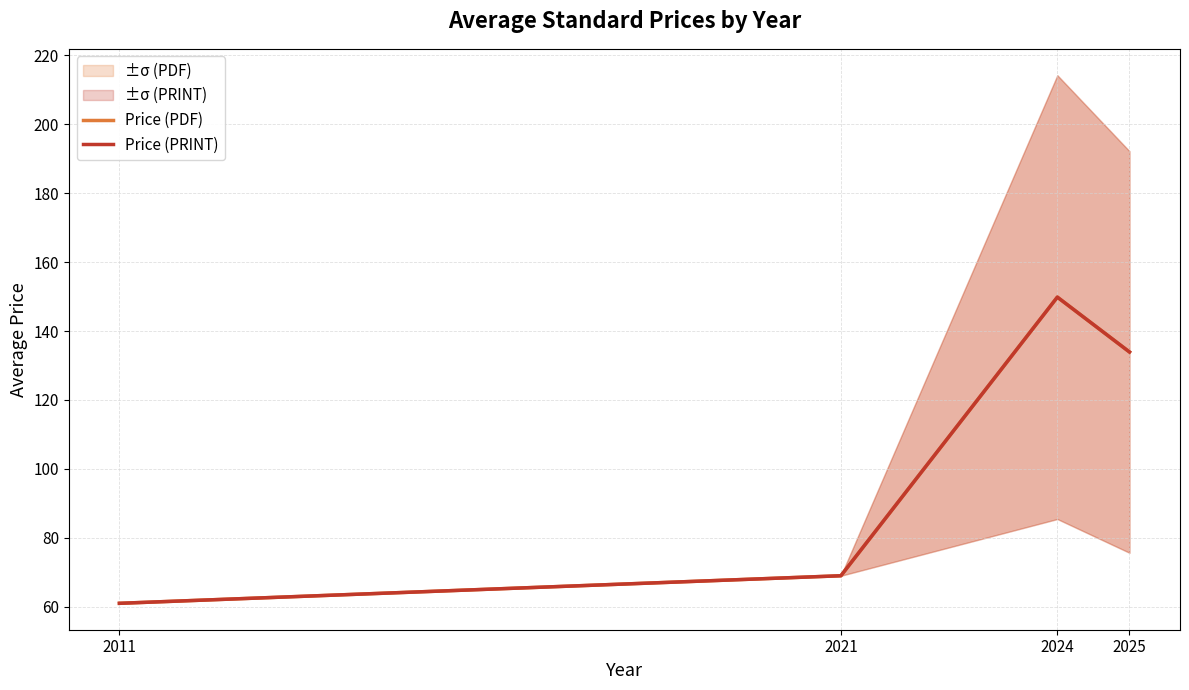

Which series has the largest range (max minus min)?

Price (PDF)